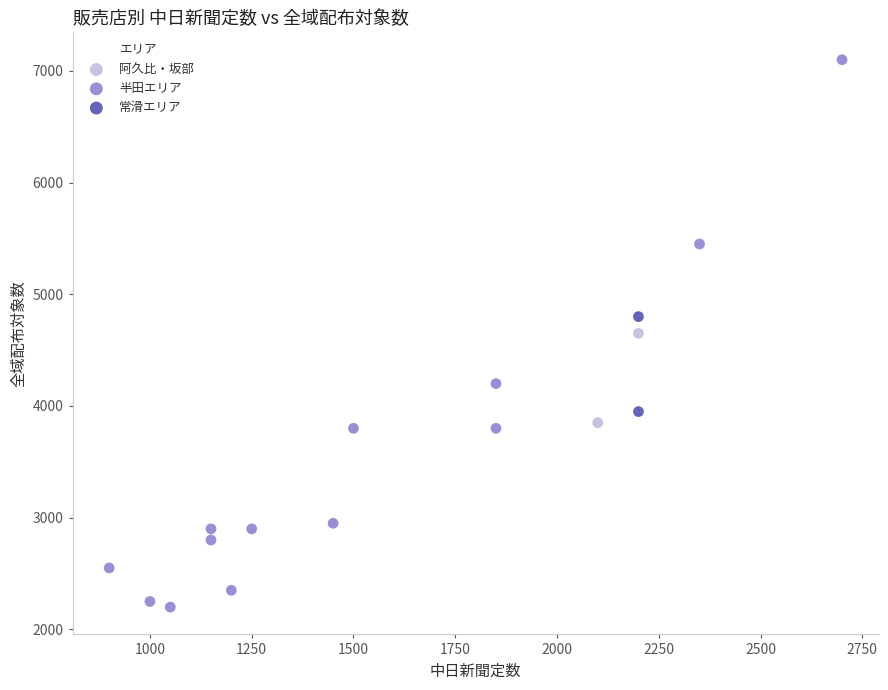

Which series has the widest spread of Y values?

半田エリア